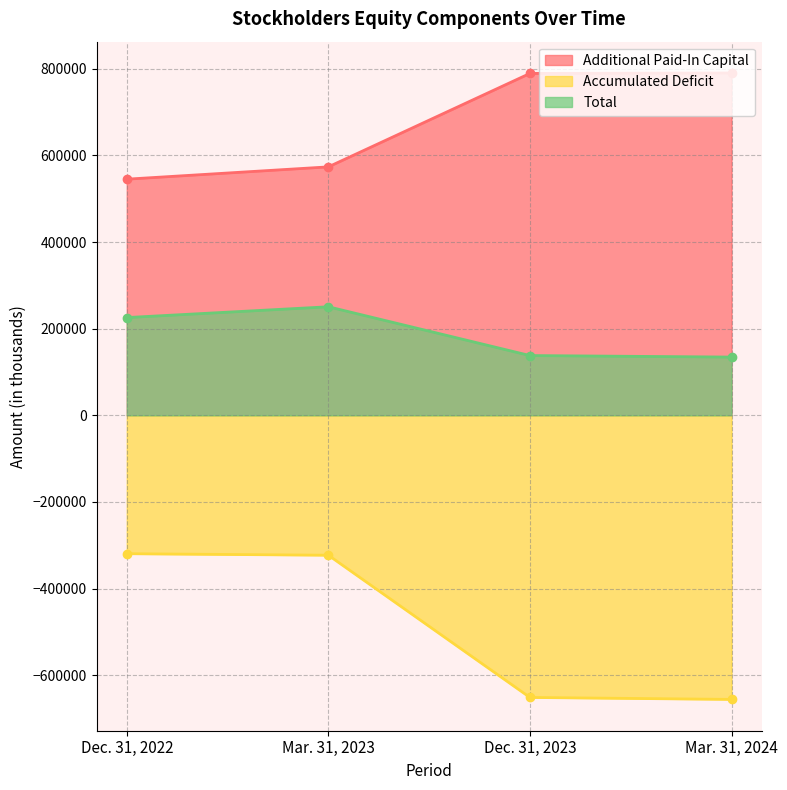

What is the label of the 4th point from the right?

Dec. 31, 2022